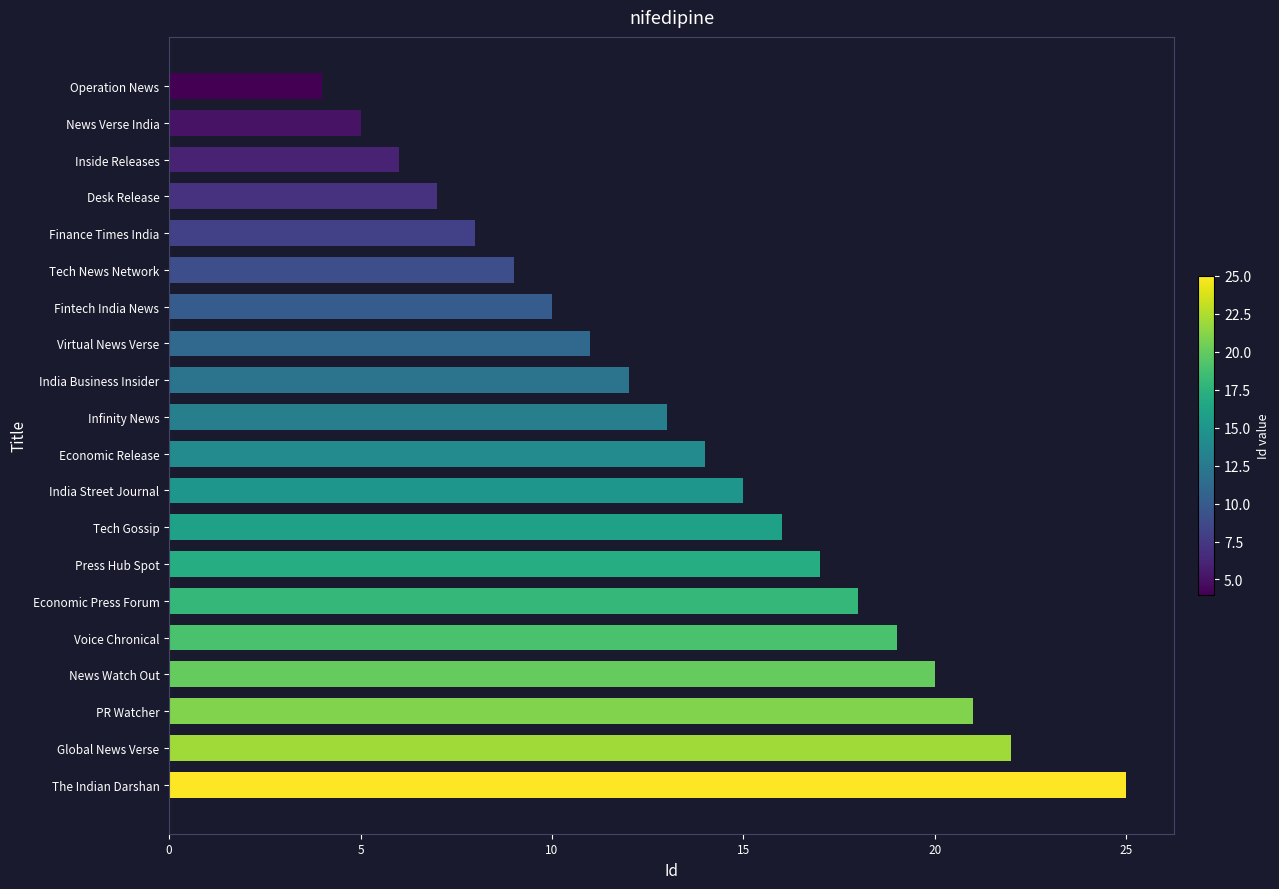

What is the difference between the maximum and minimum values?

21